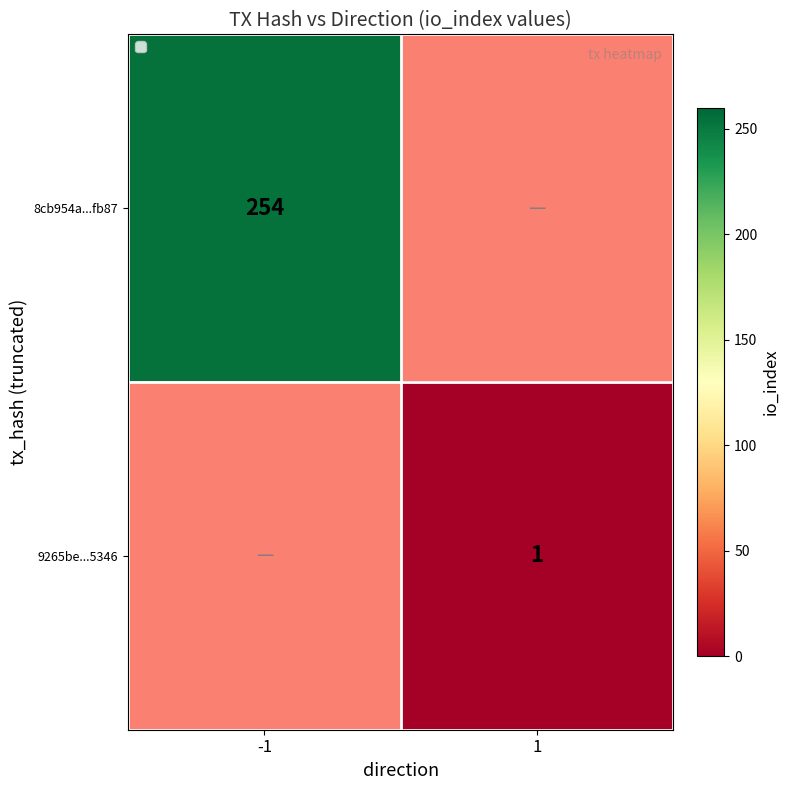

True or false: 9265be...5346 has a value of 1.5 at 1.

False